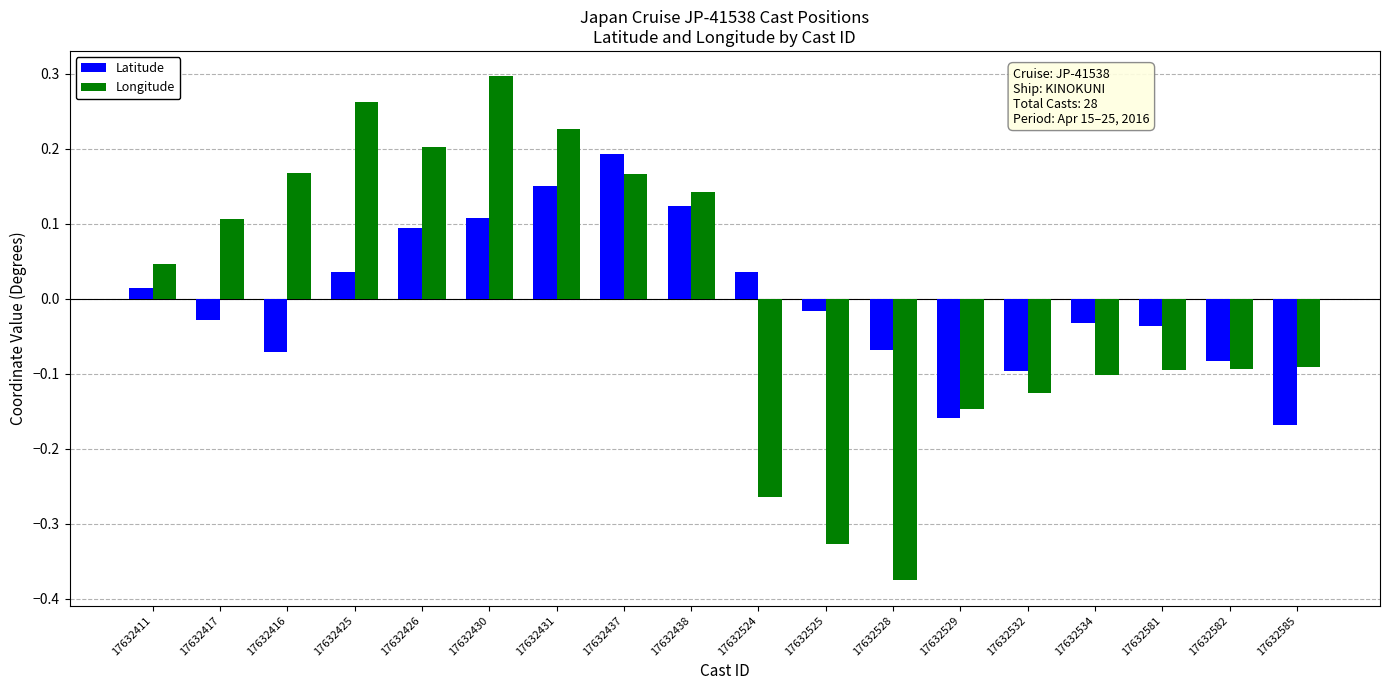

At 17632534, list the series in order from smallest to largest.

Longitude, Latitude